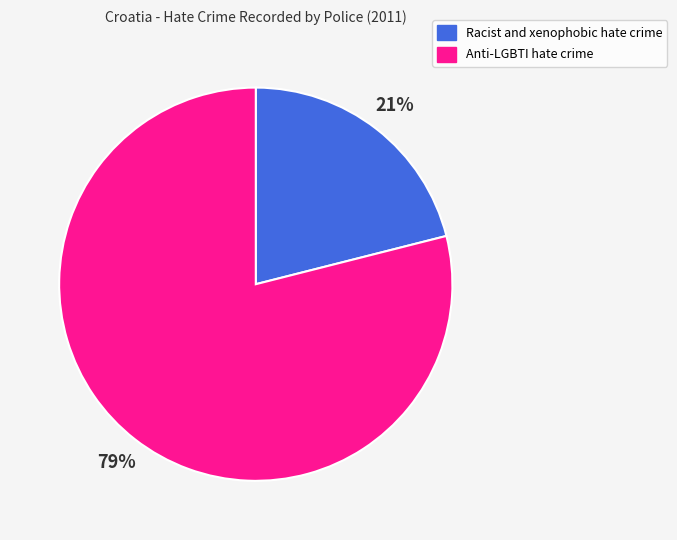

Approximately how many times larger is the value at Racist and xenophobic hate crime compared to Anti-LGBTI hate crime?

0.3